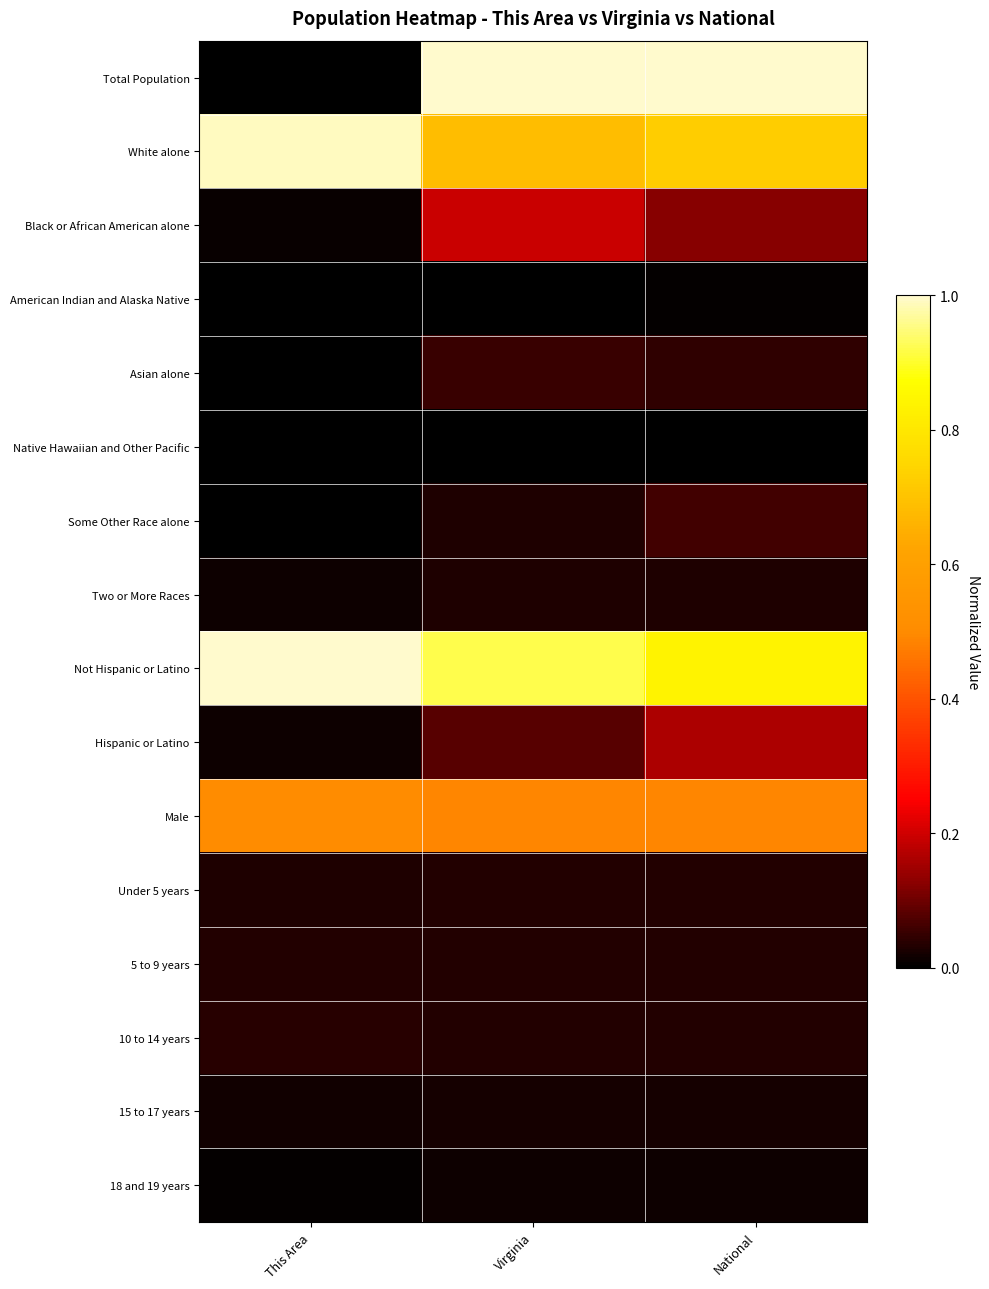

Reading left to right, what are all the values shown in this chart?

Total Population: This Area=0.0	Virginia=1.0	National=1.0
White alone: This Area=1.0	Virginia=0.7	National=0.7
Black or African American alone: This Area=0.0	Virginia=0.2	National=0.1
American Indian and Alaska Native: This Area=0.0	Virginia=0.0	National=0.0
Asian alone: This Area=0.0	Virginia=0.1	National=0.0
Native Hawaiian and Other Pacific: This Area=0.0	Virginia=0.0	National=0.0
Some Other Race alone: This Area=0.0	Virginia=0.0	National=0.1
Two or More Races: This Area=0.0	Virginia=0.0	National=0.0
Not Hispanic or Latino: This Area=1.0	Virginia=0.9	National=0.8
Hispanic or Latino: This Area=0.0	Virginia=0.1	National=0.2
Male: This Area=0.5	Virginia=0.5	National=0.5
Under 5 years: This Area=0.0	Virginia=0.0	National=0.0
5 to 9 years: This Area=0.0	Virginia=0.0	National=0.0
10 to 14 years: This Area=0.0	Virginia=0.0	National=0.0
15 to 17 years: This Area=0.0	Virginia=0.0	National=0.0
18 and 19 years: This Area=0.0	Virginia=0.0	National=0.0